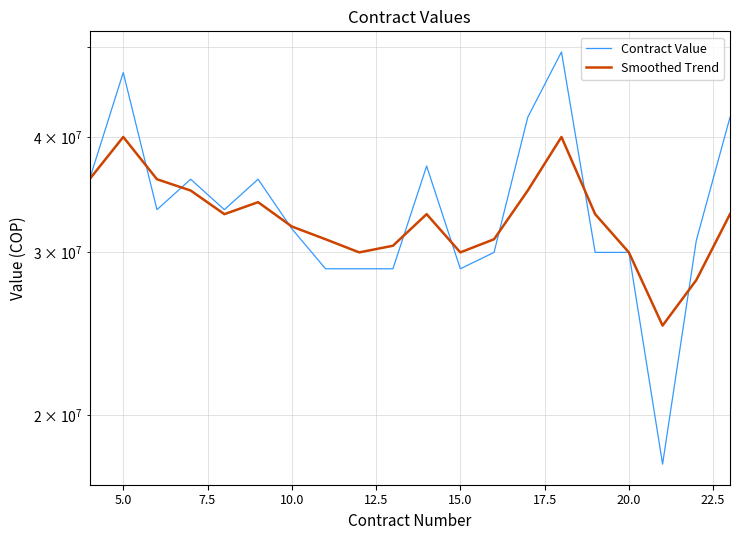

The Smoothed Trend series shows 20130907 at 20.0. True or false?

False